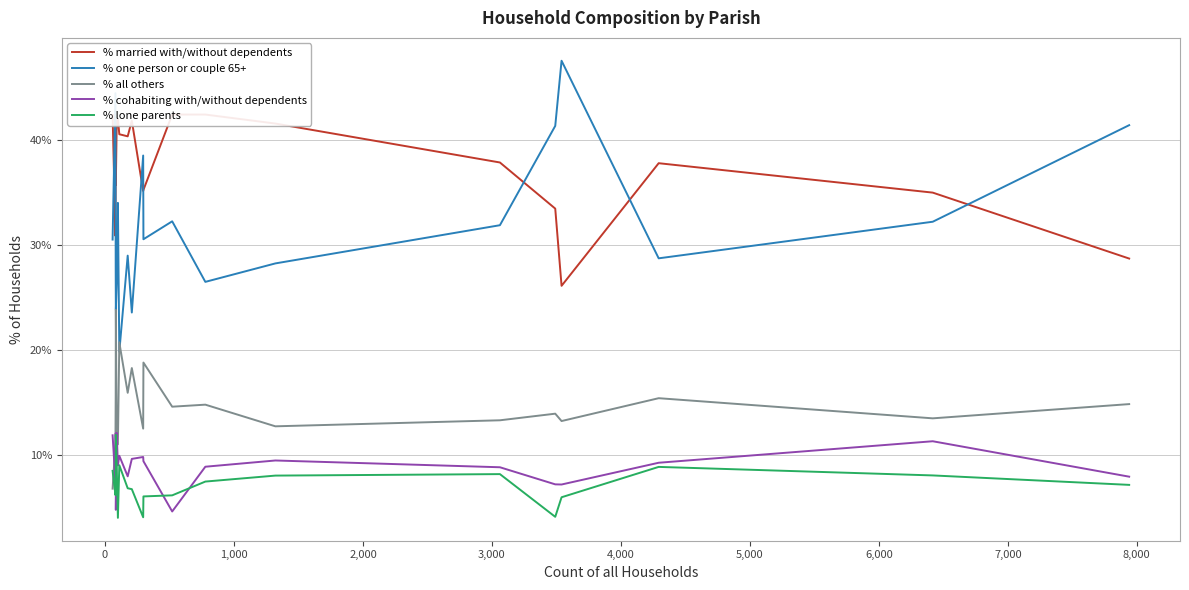

What is the value of the % married with/without dependents point at the 2nd from the left?

30.9